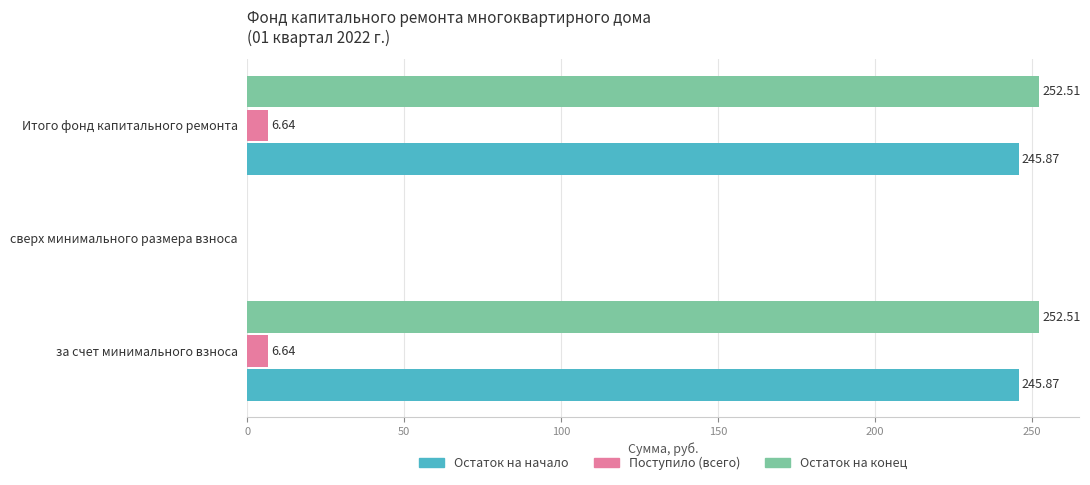

Where is Поступило (всего) nearest to the value 3?

сверх минимального размера взноса